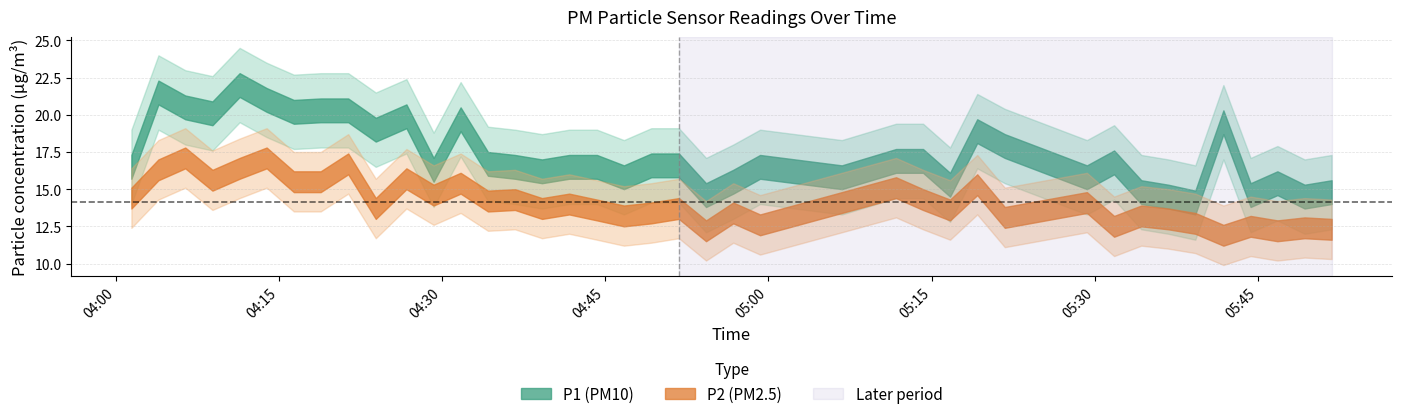

Rank the categories by P2 value from highest to lowest.

2, 5, 8, 4, 1, 10, 3, 6, 7, 12, 28, 25, 11, 0, 14, 26, 13, 24, 30, 16, 9, 15, 20, 17, 27, 19, 22, 18, 32, 29, 33, 34, 23, 31, 36, 38, 39, 21, 37, 35